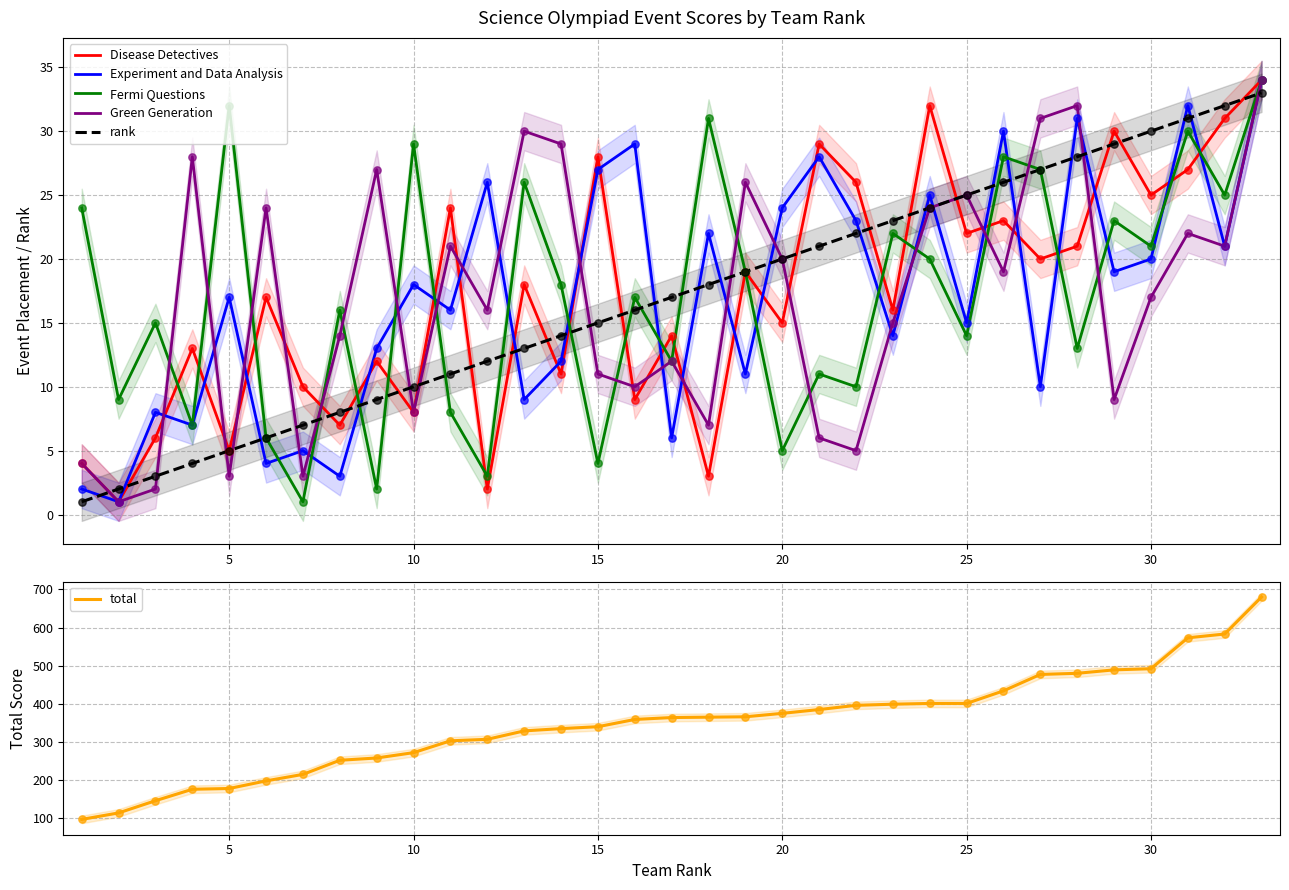

Which series contains the highest Y value?

total